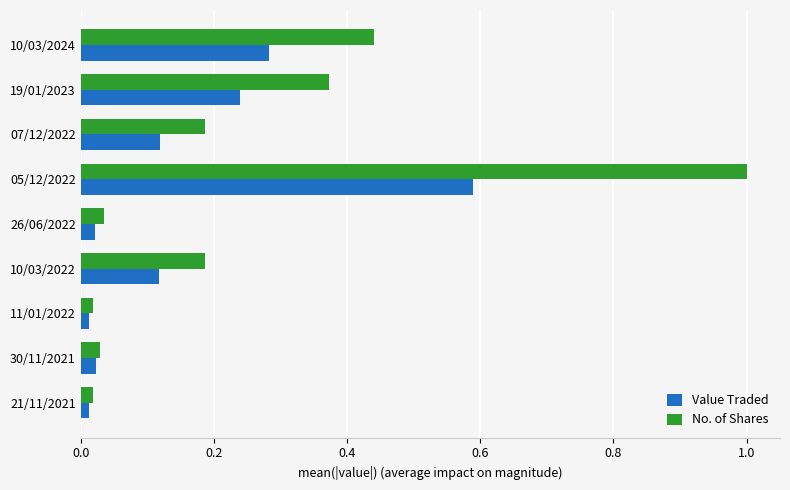

At which category does the chart reach its peak across all series?

05/12/2022